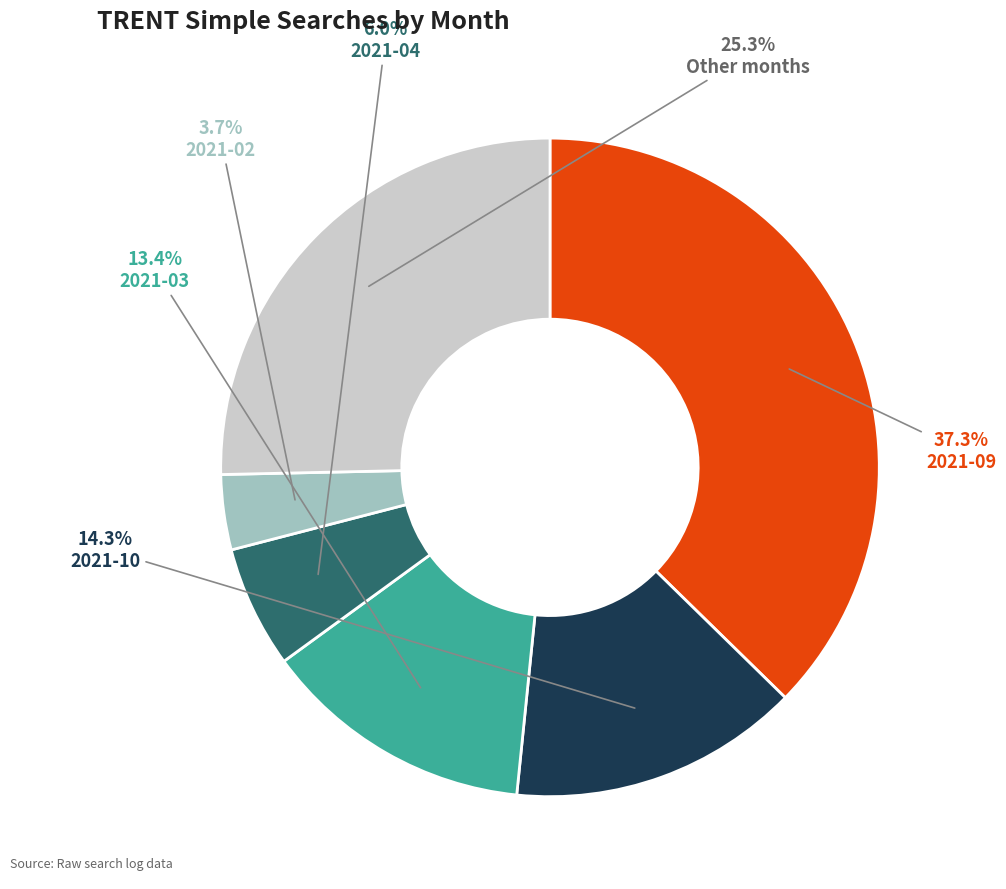

Count the number of slices in the pie.

6